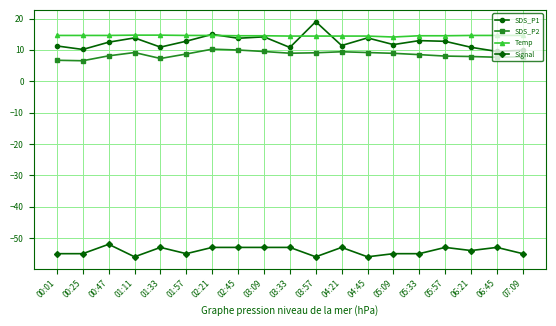

Does the chart display data point markers on the line(s)?

Yes